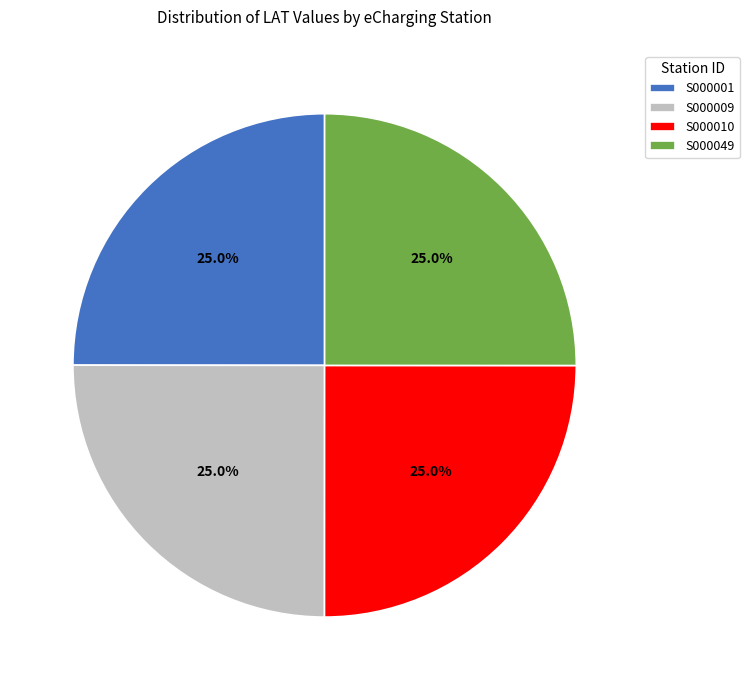

Does any single category account for the majority?

No